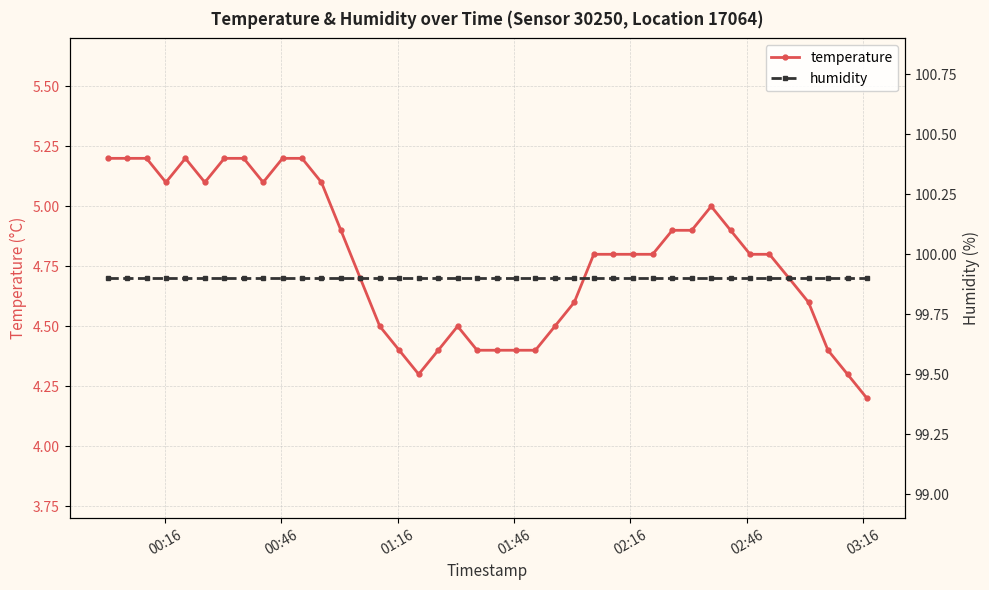

Reading right to left, what are all the values shown in this chart?

temperature: 4.2	4.3	4.4	4.6	4.7	4.8	4.8	4.9	5.0	4.9	4.9	4.8	4.8	4.8	4.8	4.6	4.5	4.4	4.4	4.4	4.4	4.5	4.4	4.3	4.4	4.5	4.7	4.9	5.1	5.2	5.2	5.1	5.2	5.2	5.1	5.2	5.1	5.2	5.2	5.2
humidity: 99.9	99.9	99.9	99.9	99.9	99.9	99.9	99.9	99.9	99.9	99.9	99.9	99.9	99.9	99.9	99.9	99.9	99.9	99.9	99.9	99.9	99.9	99.9	99.9	99.9	99.9	99.9	99.9	99.9	99.9	99.9	99.9	99.9	99.9	99.9	99.9	99.9	99.9	99.9	99.9